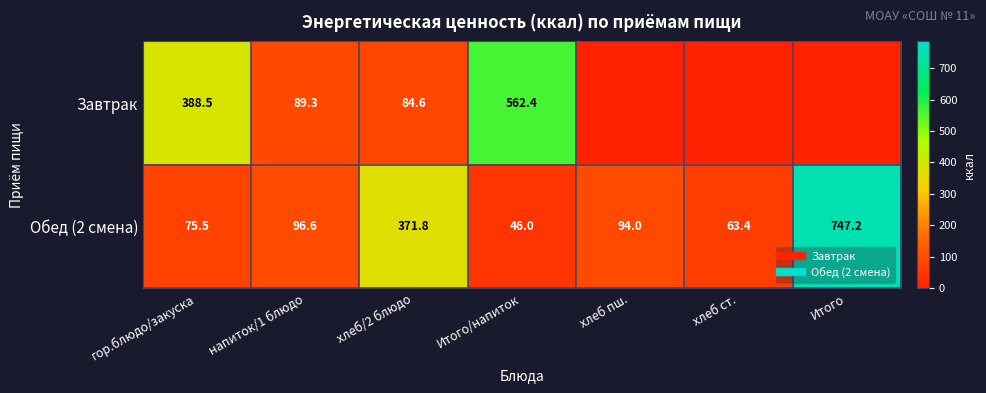

The value of Обед (2 смена) at хлеб/2 блюдо is 371.8. True or false?

True